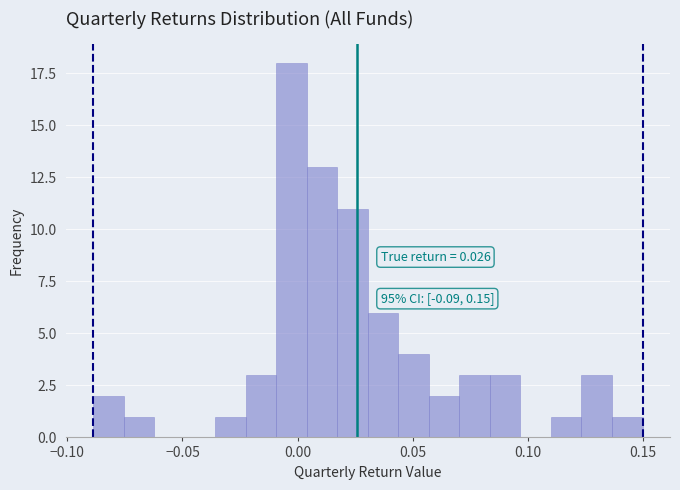

Around what value on the x-axis is the tallest bar? Give the approximate position of its centre, as read against the axis.

-0.005